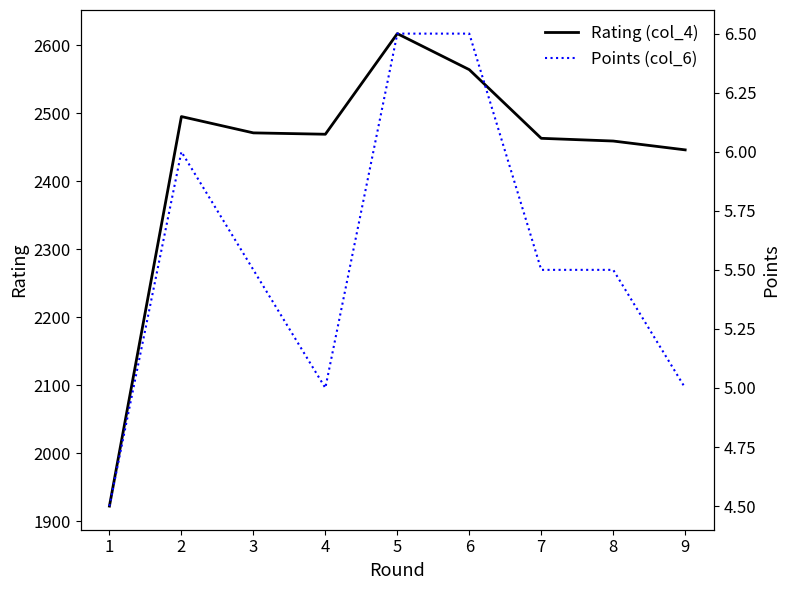

Which series changed the most between 3 and 7?

Rating (col_4)